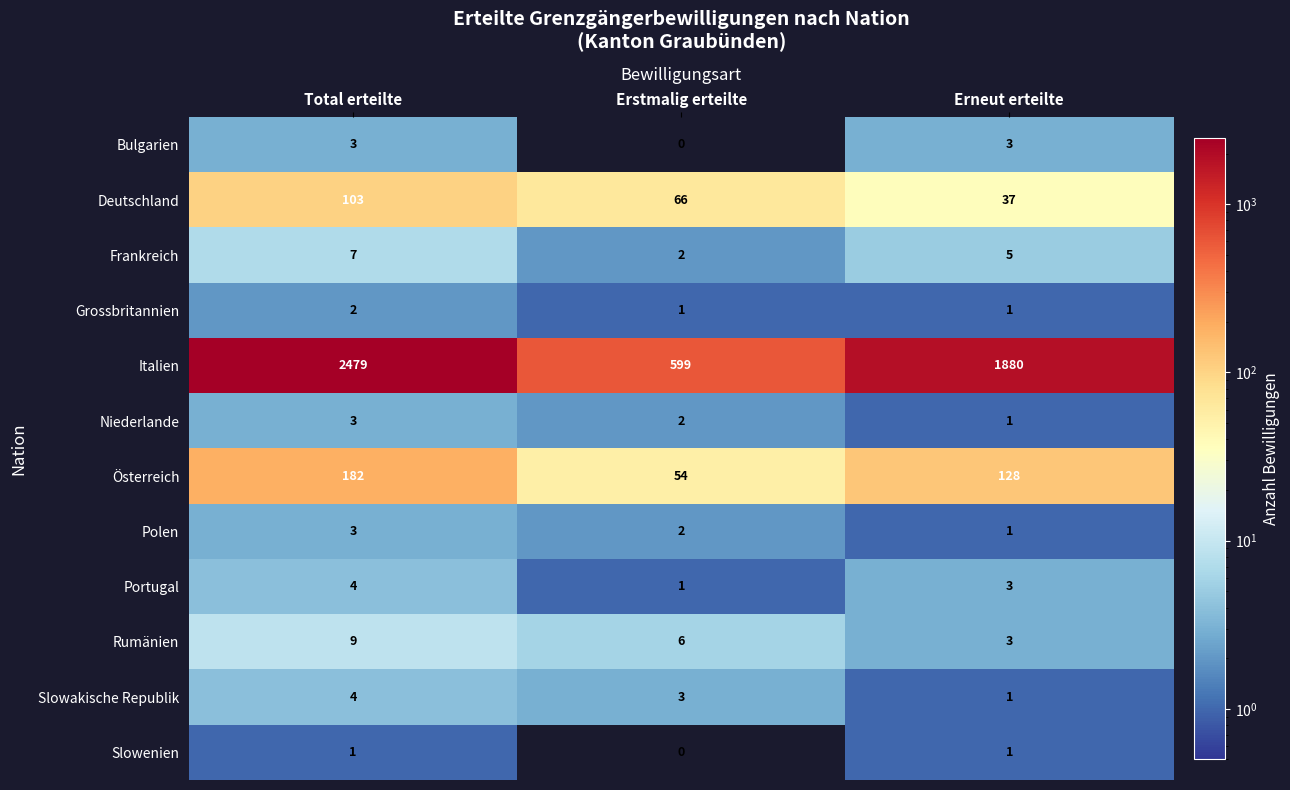

Rank the categories by Italien value from highest to lowest.

Total erteilte, Erneut erteilte, Erstmalig erteilte